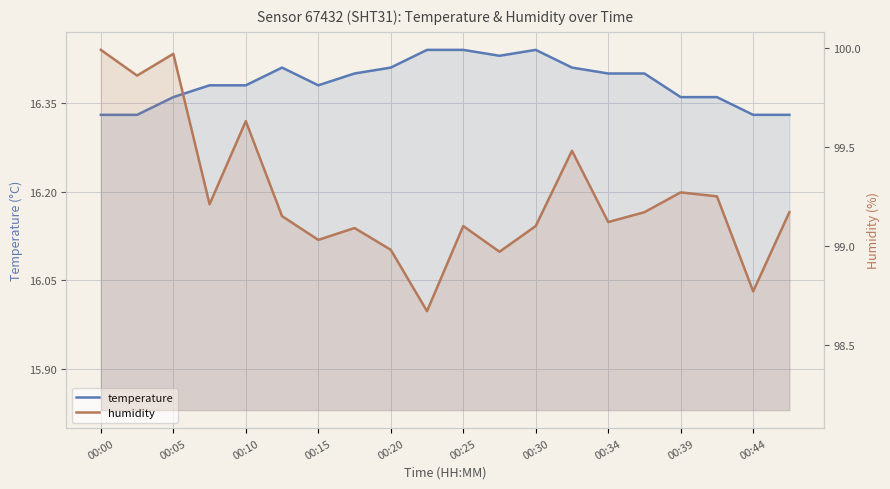

What is the sum of the temperature values at 00:30 and 11?

32.8